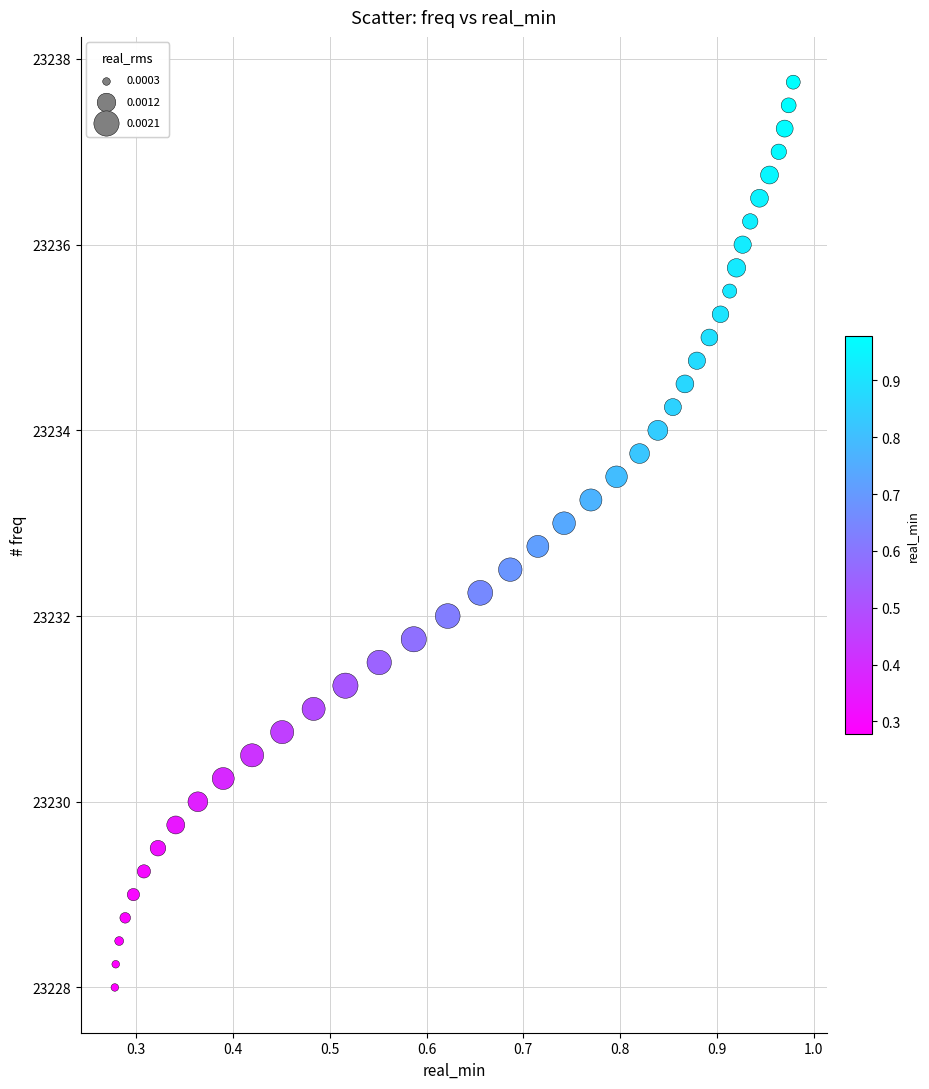

What is the range of X values (max minus min)?

0.7